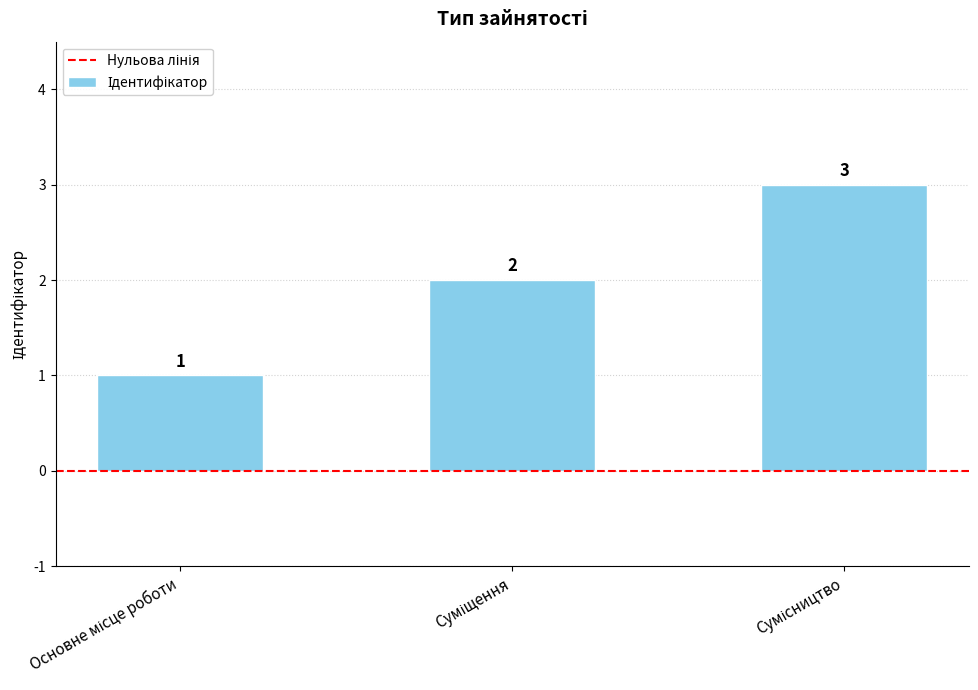

What is the sum of all values?

6